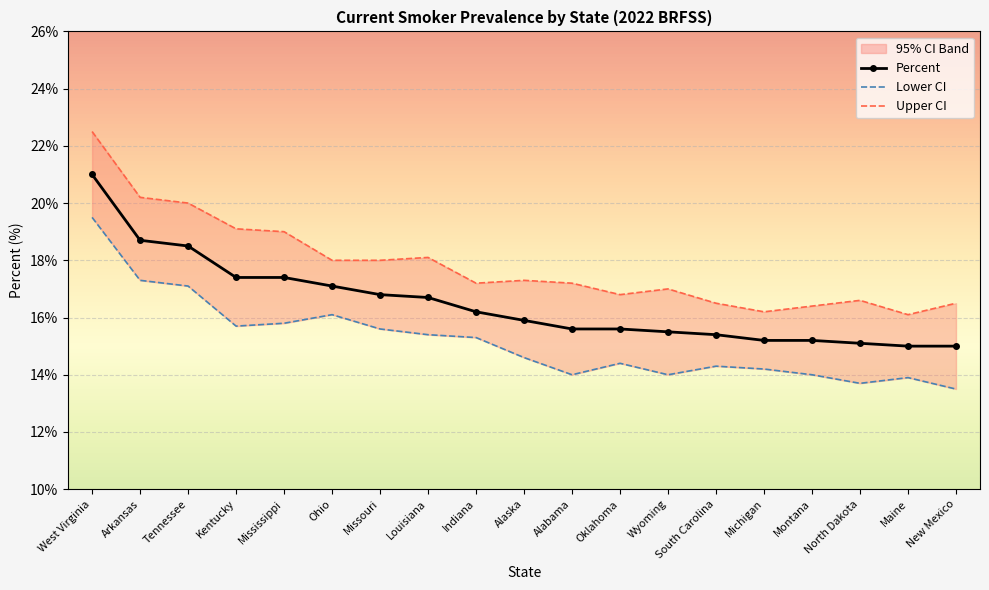

List the series in order of their peak value, highest first.

Upper CI, Percent, Lower CI